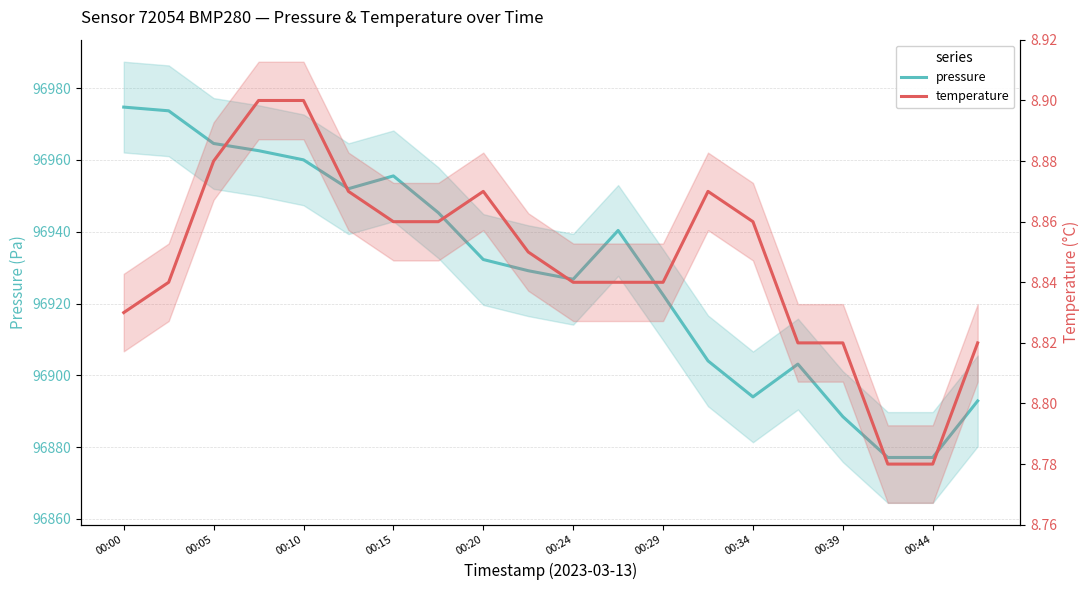

What is the label of the 20th point from the right?

00:00